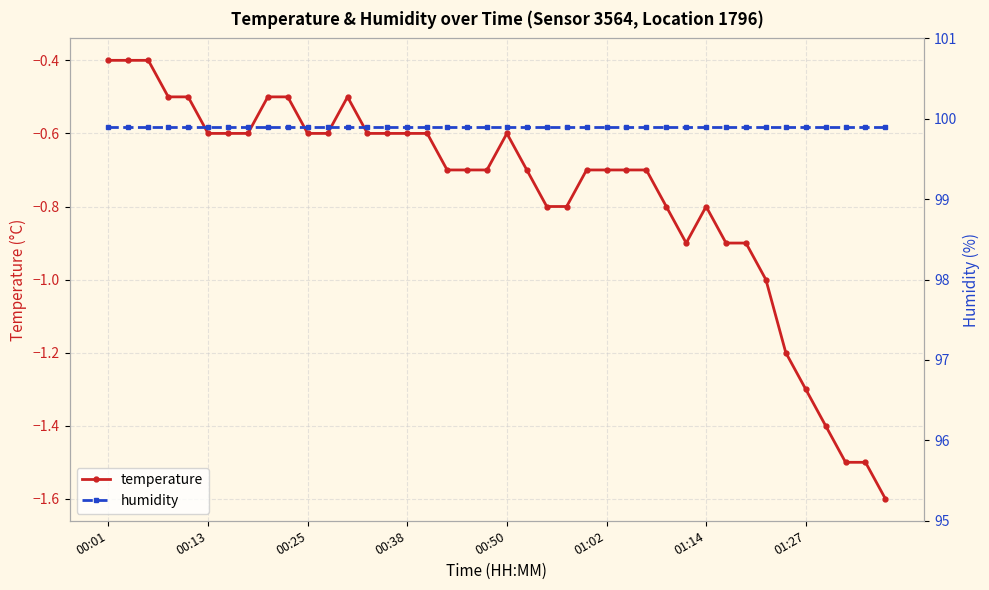

What is the value of the humidity point at the 31st from the left?

99.9